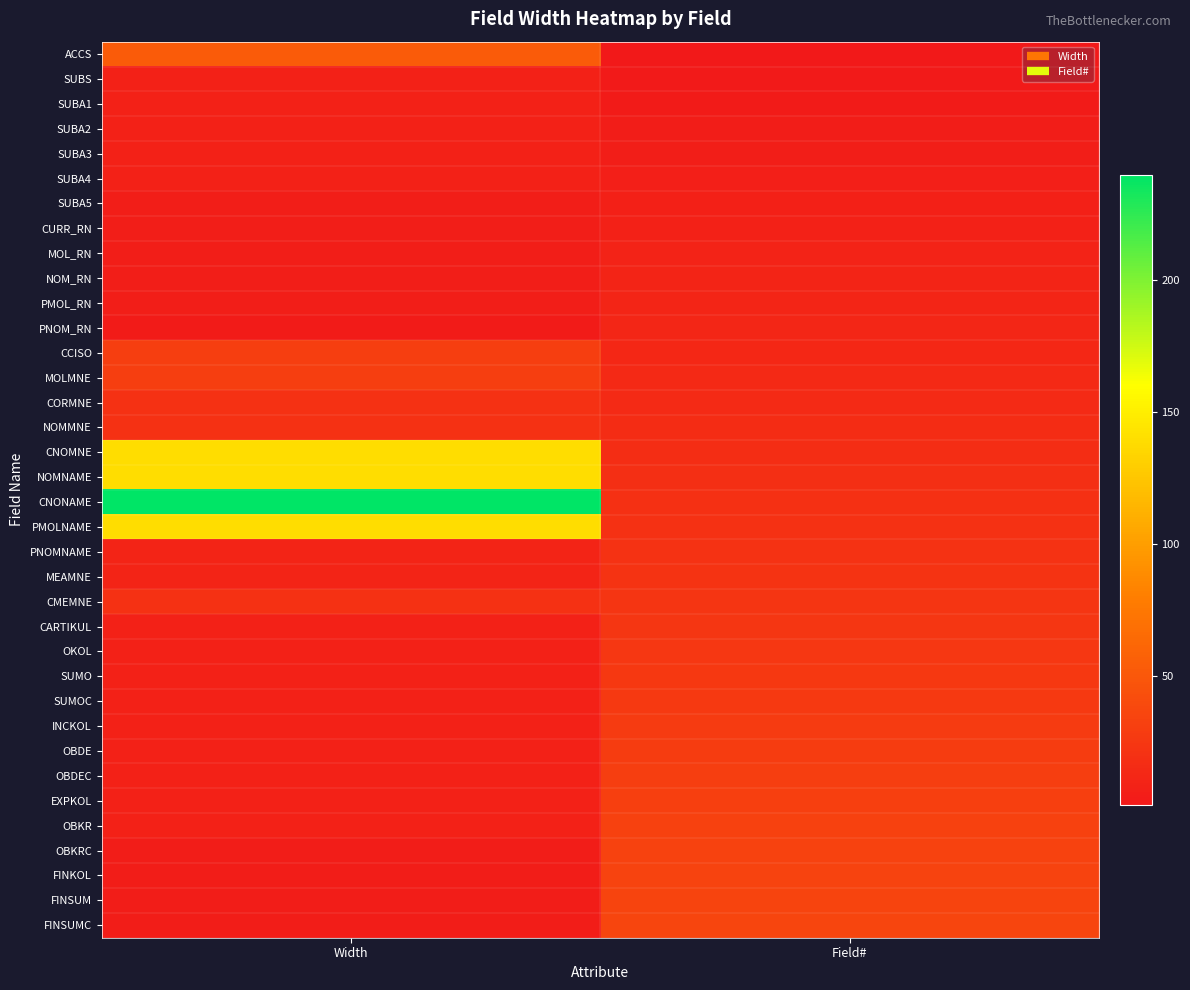

Which has a higher value, Field# or Width?

Width